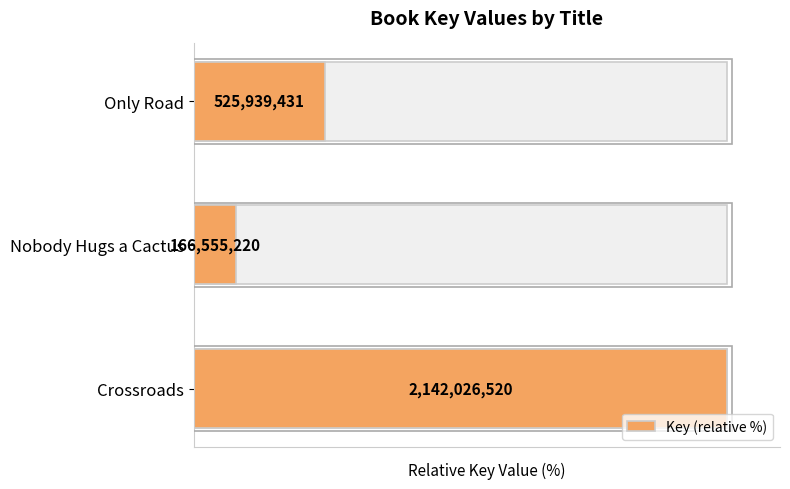

Approximately how many times larger is the value at Only Road compared to Nobody Hugs a Cactus?

3.2